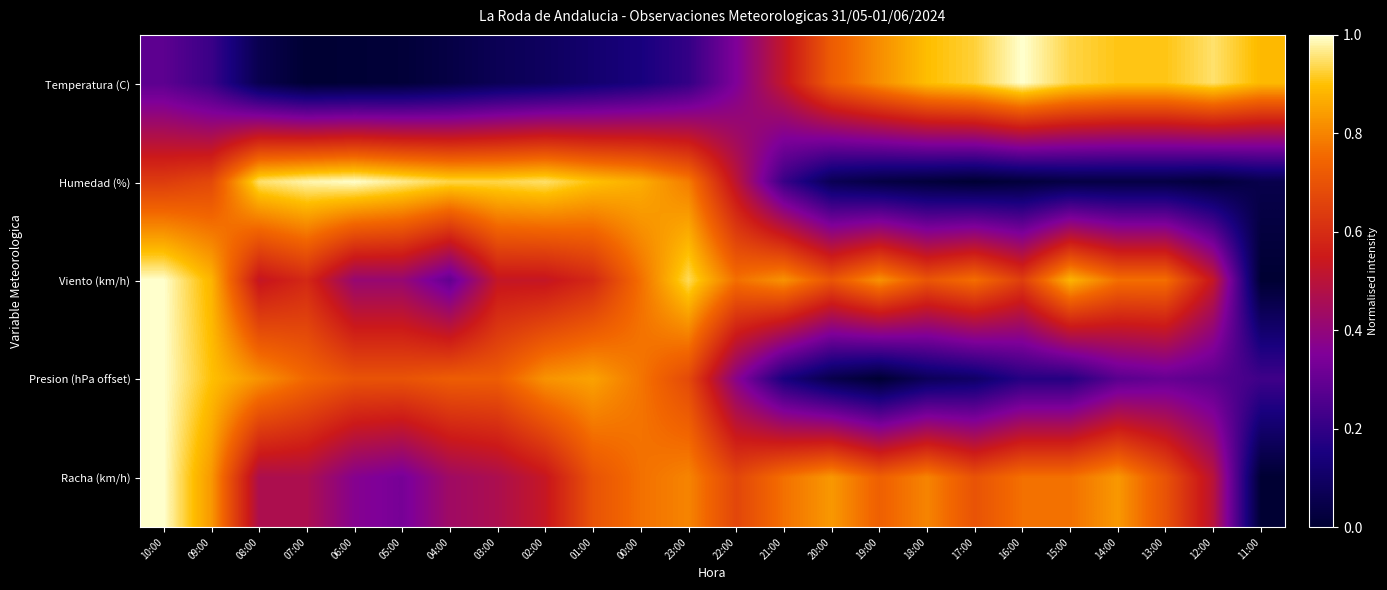

Reading left to right, what are all the values shown in this chart?

Temperatura (C): 10:00=0.3	09:00=0.2	08:00=0.1	07:00=0.0	06:00=0.0	05:00=0.0	04:00=0.0	03:00=0.1	02:00=0.1	01:00=0.1	00:00=0.1	23:00=0.2	22:00=0.3	21:00=0.5	20:00=0.7	19:00=0.8	18:00=0.9	17:00=0.9	16:00=1.0	15:00=0.9	14:00=0.9	13:00=0.9	12:00=1.0	11:00=0.9
Humedad (%): 10:00=0.6	09:00=0.7	08:00=1.0	07:00=1.0	06:00=1.0	05:00=1.0	04:00=0.9	03:00=0.9	02:00=1.0	01:00=0.9	00:00=0.9	23:00=0.8	22:00=0.5	21:00=0.2	20:00=0.1	19:00=0.0	18:00=0.0	17:00=0.0	16:00=0.0	15:00=0.0	14:00=0.0	13:00=0.0	12:00=0.0	11:00=0.0
Viento (km/h): 10:00=1.0	09:00=0.9	08:00=0.5	07:00=0.6	06:00=0.4	05:00=0.4	04:00=0.3	03:00=0.5	02:00=0.5	01:00=0.6	00:00=0.8	23:00=0.9	22:00=0.8	21:00=0.8	20:00=0.7	19:00=0.8	18:00=0.7	17:00=0.8	16:00=0.6	15:00=0.9	14:00=0.8	13:00=0.8	12:00=0.5	11:00=0.0
Presion (hPa offset): 10:00=1.0	09:00=0.9	08:00=0.8	07:00=0.8	06:00=0.7	05:00=0.7	04:00=0.7	03:00=0.7	02:00=0.8	01:00=0.8	00:00=0.8	23:00=0.7	22:00=0.4	21:00=0.2	20:00=0.0	19:00=0.0	18:00=0.1	17:00=0.1	16:00=0.2	15:00=0.2	14:00=0.3	13:00=0.3	12:00=0.3	11:00=0.2
Racha (km/h): 10:00=1.0	09:00=0.8	08:00=0.5	07:00=0.5	06:00=0.4	05:00=0.3	04:00=0.4	03:00=0.5	02:00=0.5	01:00=0.7	00:00=0.8	23:00=0.8	22:00=0.7	21:00=0.8	20:00=0.8	19:00=0.7	18:00=0.8	17:00=0.7	16:00=0.8	15:00=0.8	14:00=0.8	13:00=0.7	12:00=0.5	11:00=0.0